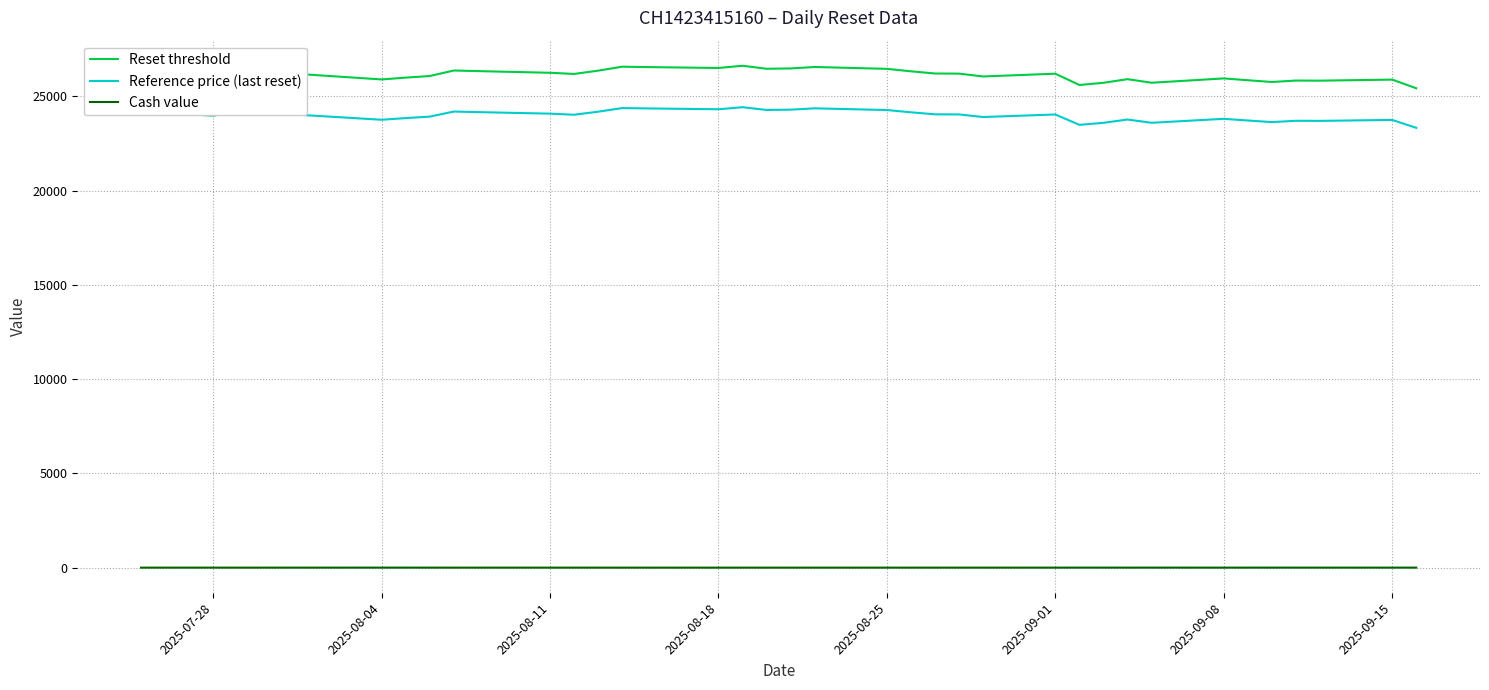

What is the difference between the maximum and minimum values in the Reference price (last reset) series?

1093.8